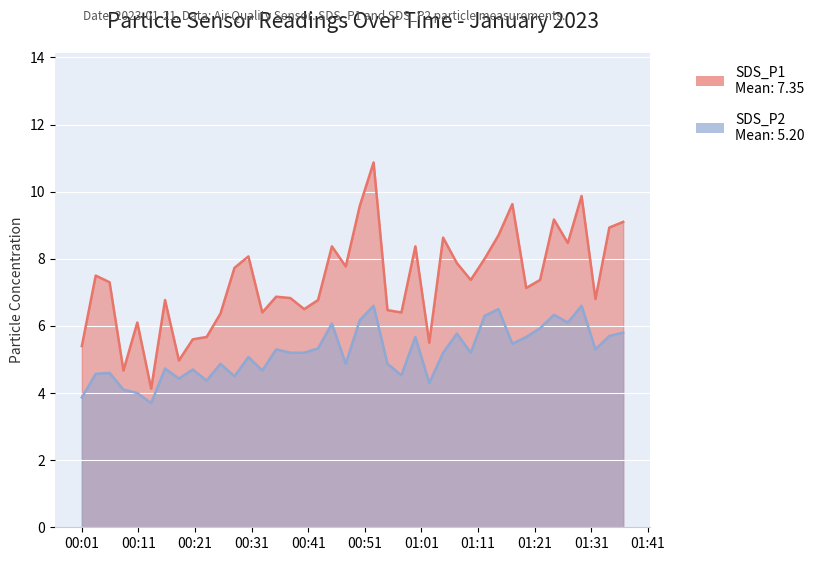

True or false: SDS_P2 and SDS_P1 intersect in this chart.

False